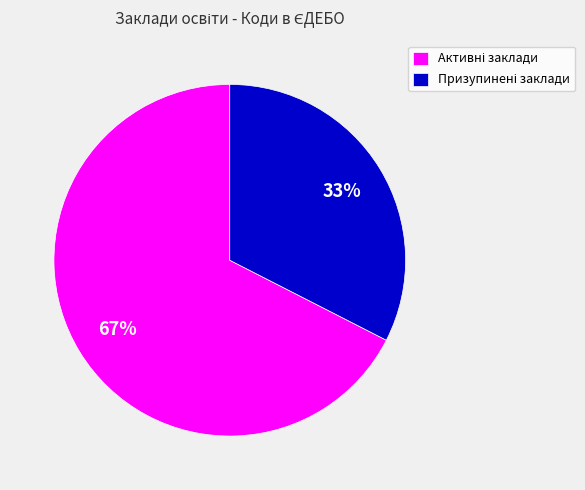

Is there a majority slice in this chart?

Yes